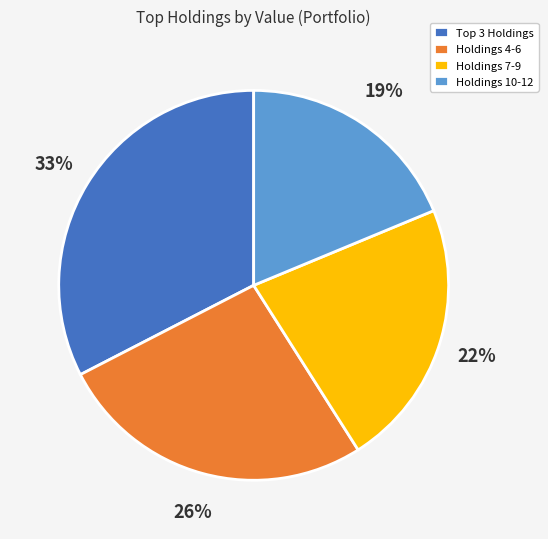

What is the ratio of the value at Holdings 4-6 to the value at Holdings 7-9?

1.2